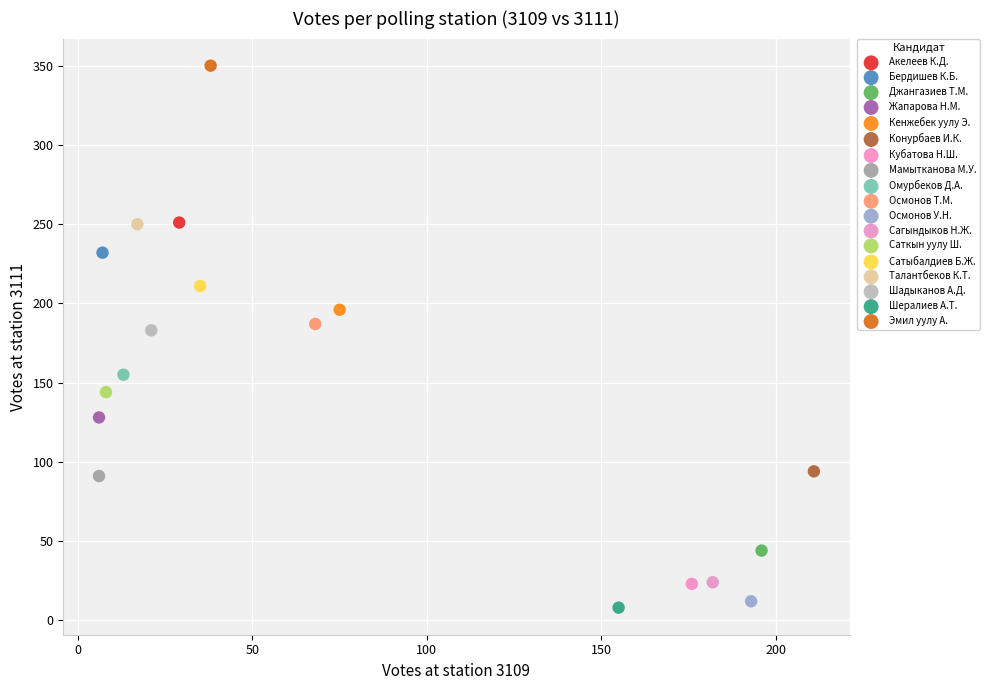

Which series contains the highest Y value?

Эмил уулу А.